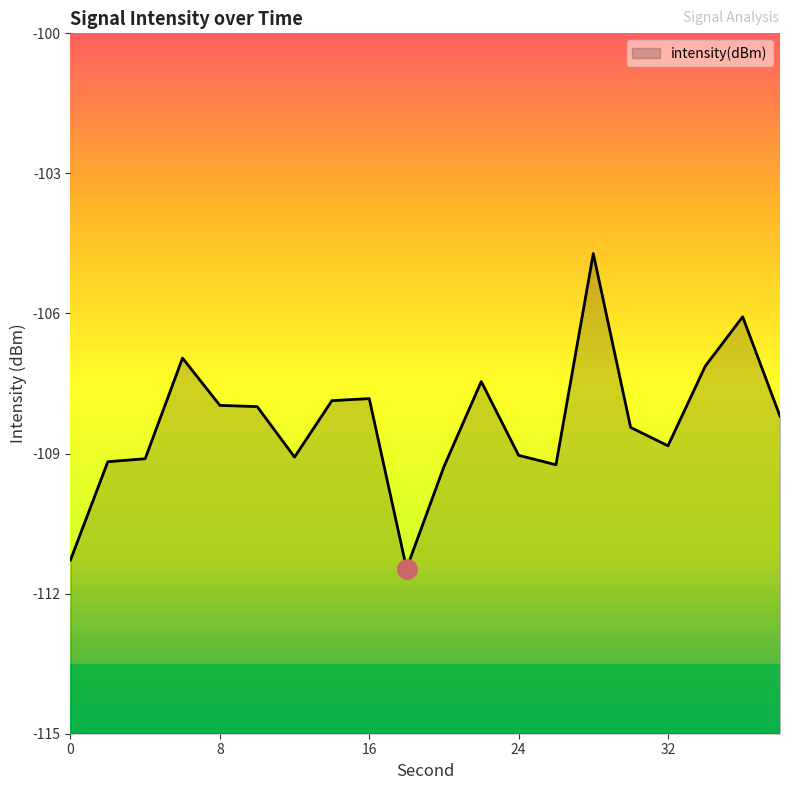

What is the change in value from 2 to 36?

+3.1